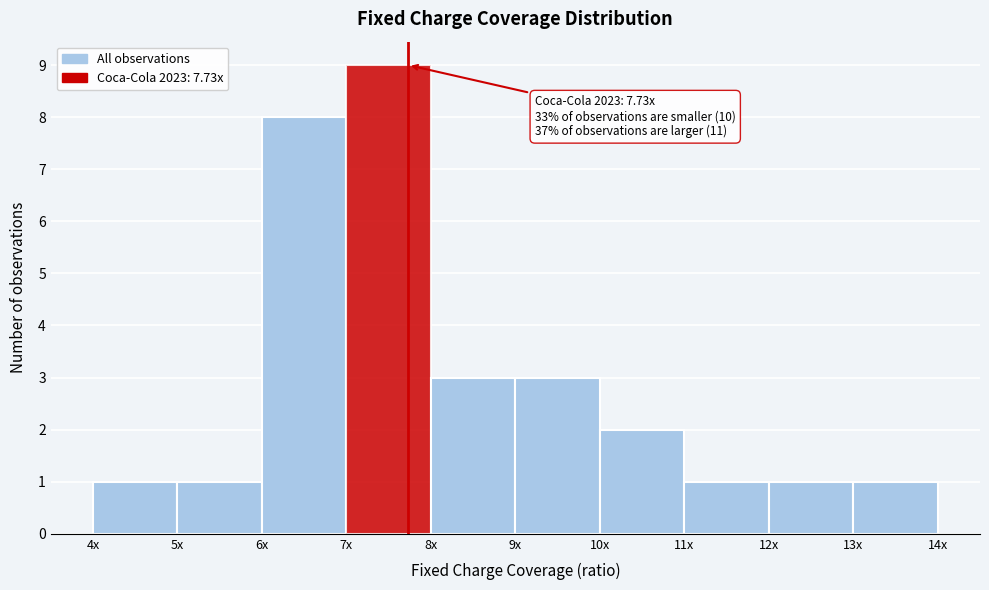

Reading left to right, what are all the values shown in this chart?

4x=1	5x=1	6x=8	7x=9	8x=3	9x=3	10x=2	11x=1	12x=1	13x=1